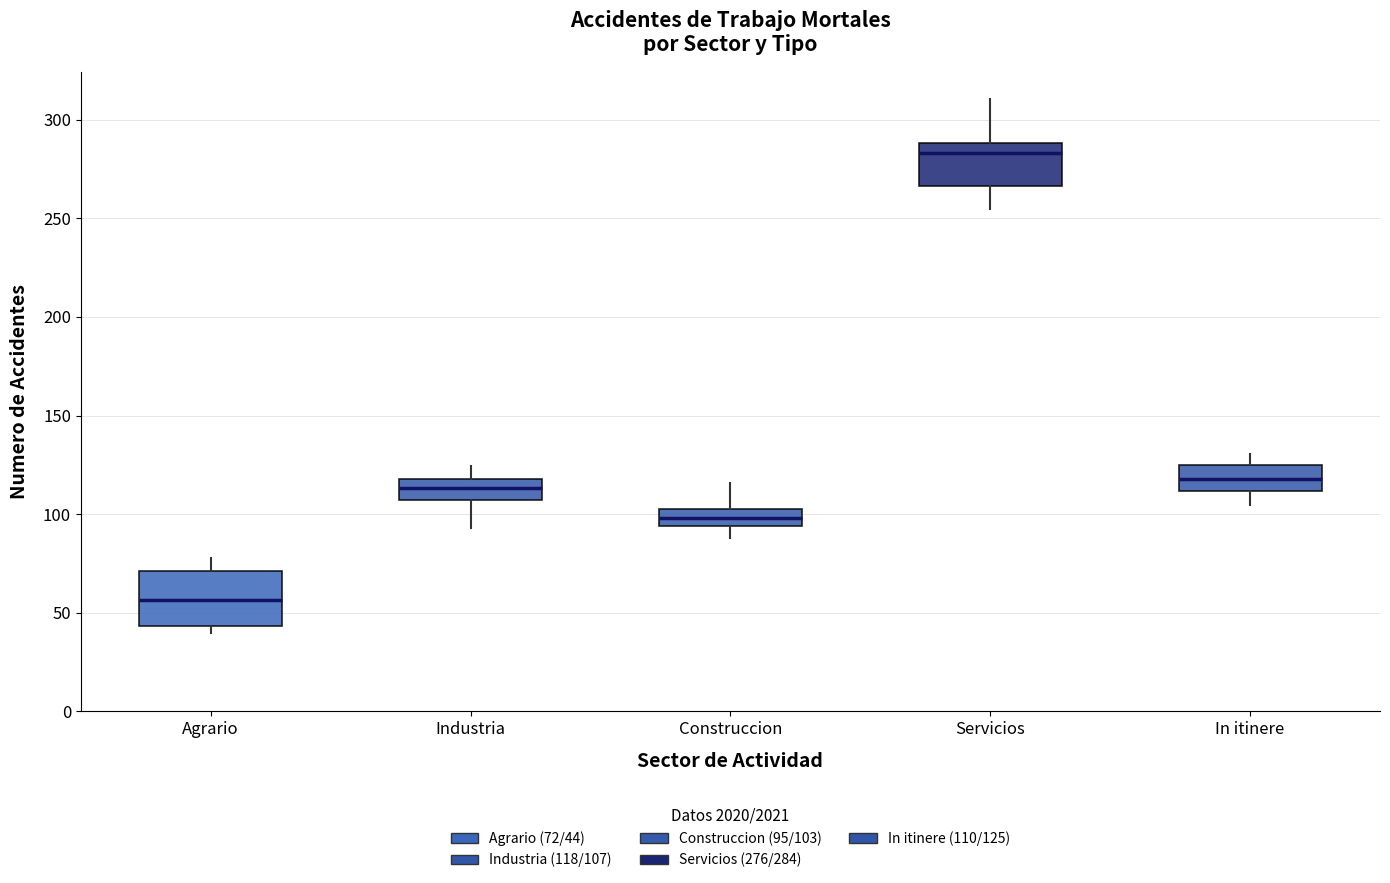

Reading left to right, transcribe this box plot: for each box, give where its median line is, the range the box spans, and where its two whiskers end, as read against the y-axis. The values are not printed on the chart, so give them approximately, as read against the axis.

Agrario: median 55, box 45 to 70, whiskers 40 to 80
Industria: median 115, box 105 to 120, whiskers 95 to 125
Construccion: median 100, box 95 to 105, whiskers 90 to 115
Servicios: median 285, box 265 to 290, whiskers 255 to 310
In itinere: median 120, box 110 to 125, whiskers 105 to 130